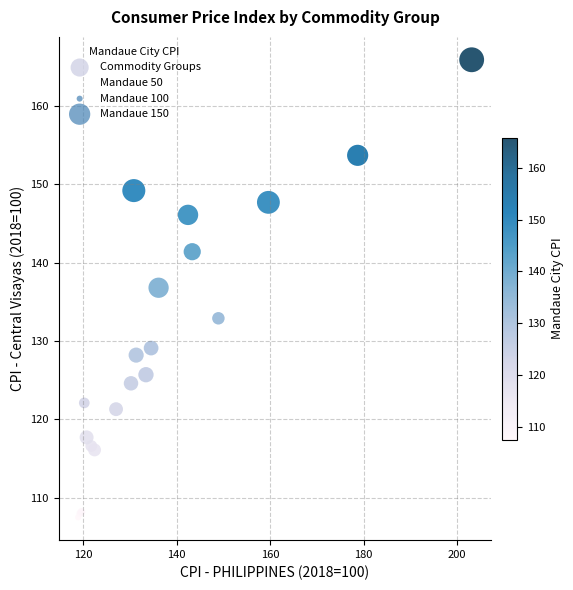

What Y value in the scatter plot is closest to 136?

136.8